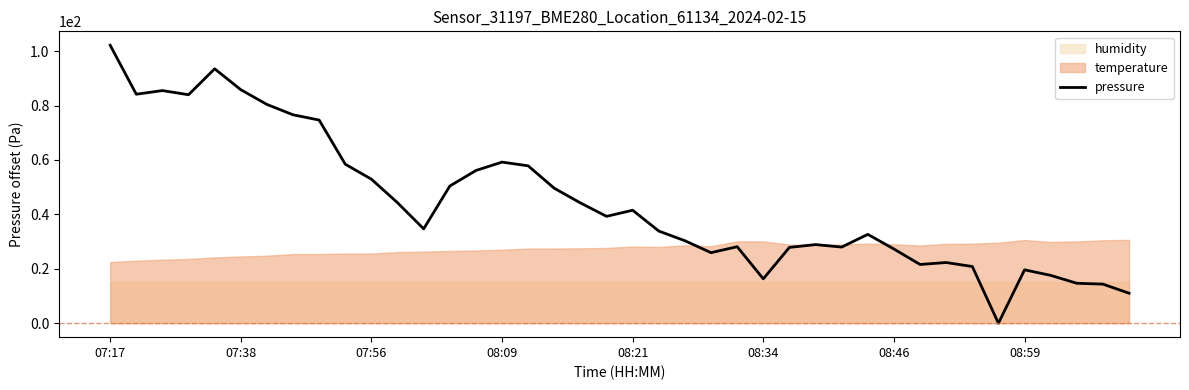

How many points are lower than both their immediate neighbors (excluding endpoints)?

9